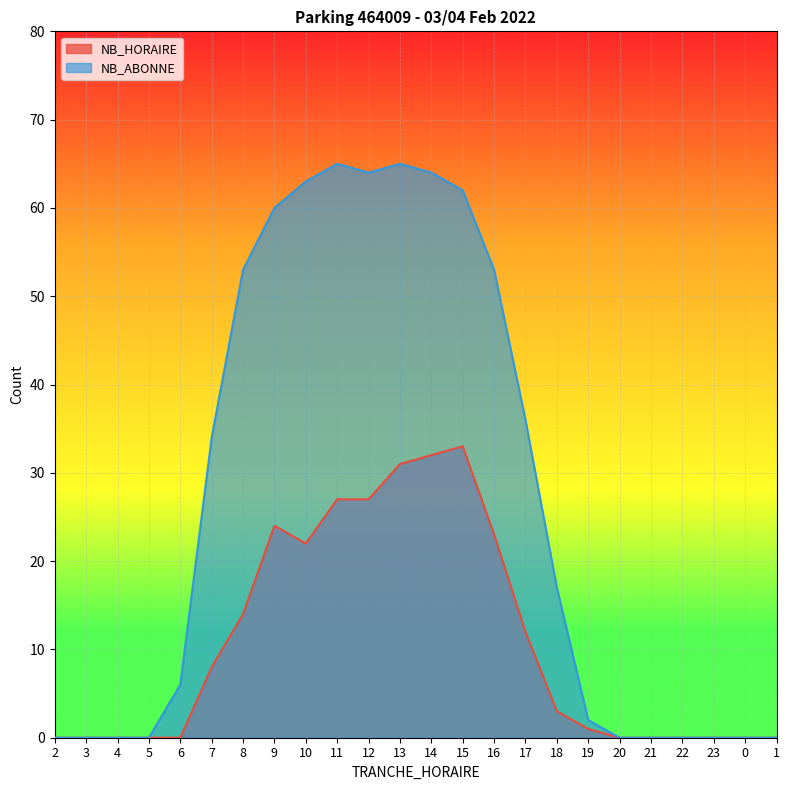

What is the label of the 17th point from the left?

18